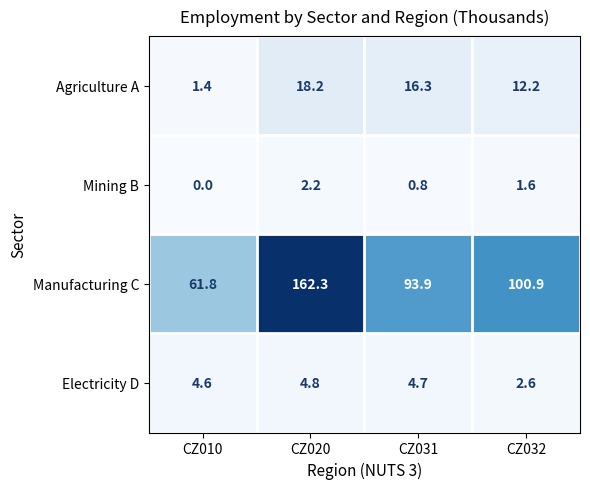

How many categories are shown in the chart?

4